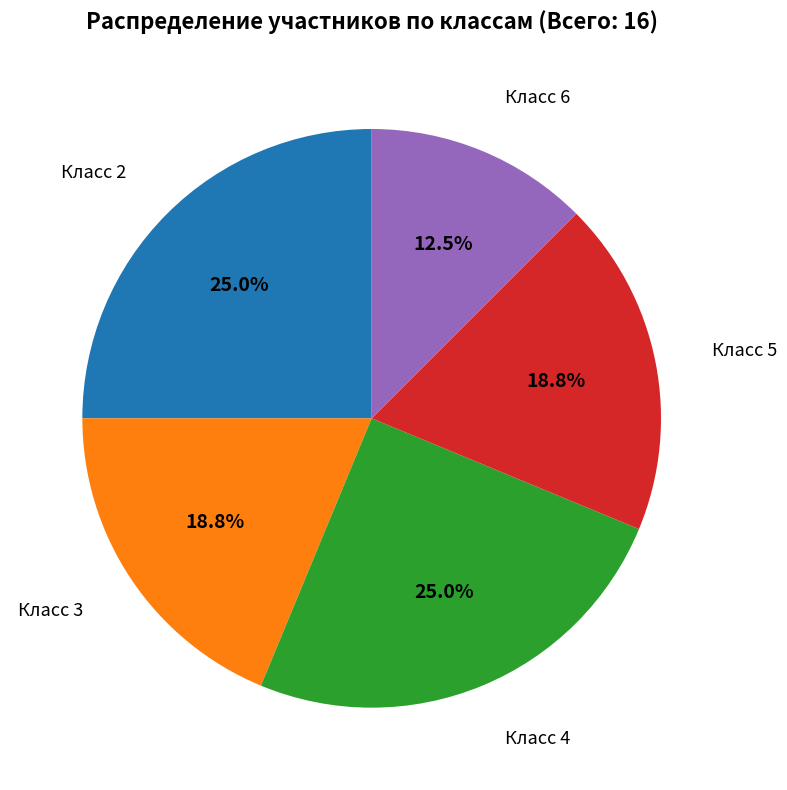

Does any single category account for the majority?

No